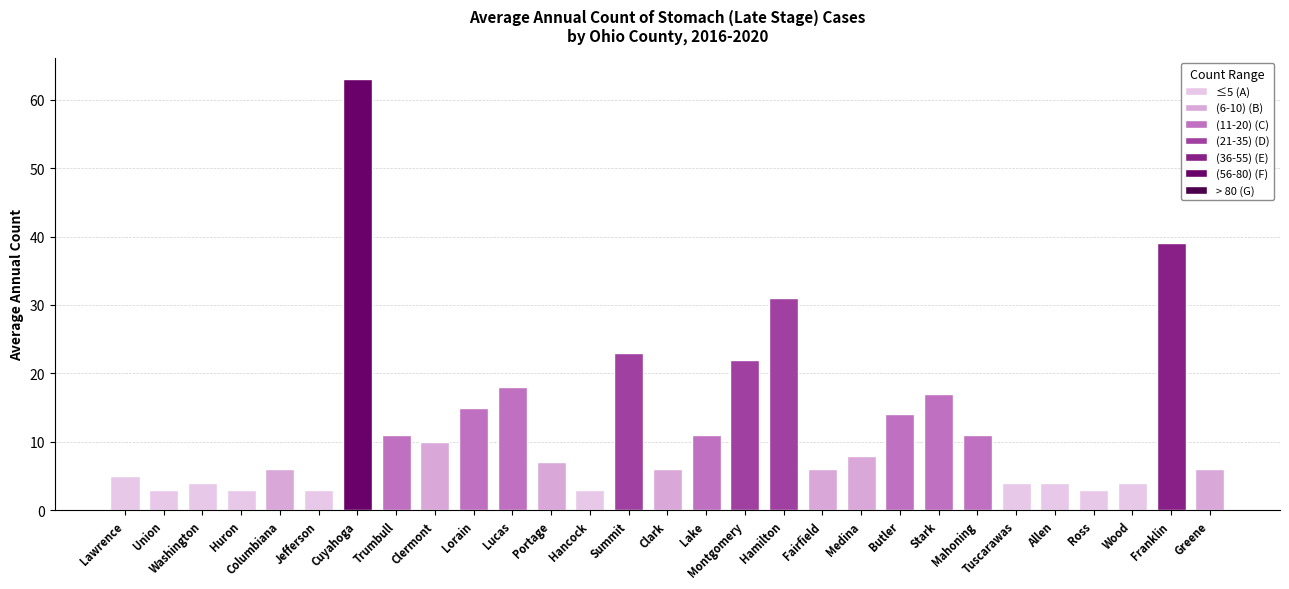

Where does the data first go above 7?

Cuyahoga